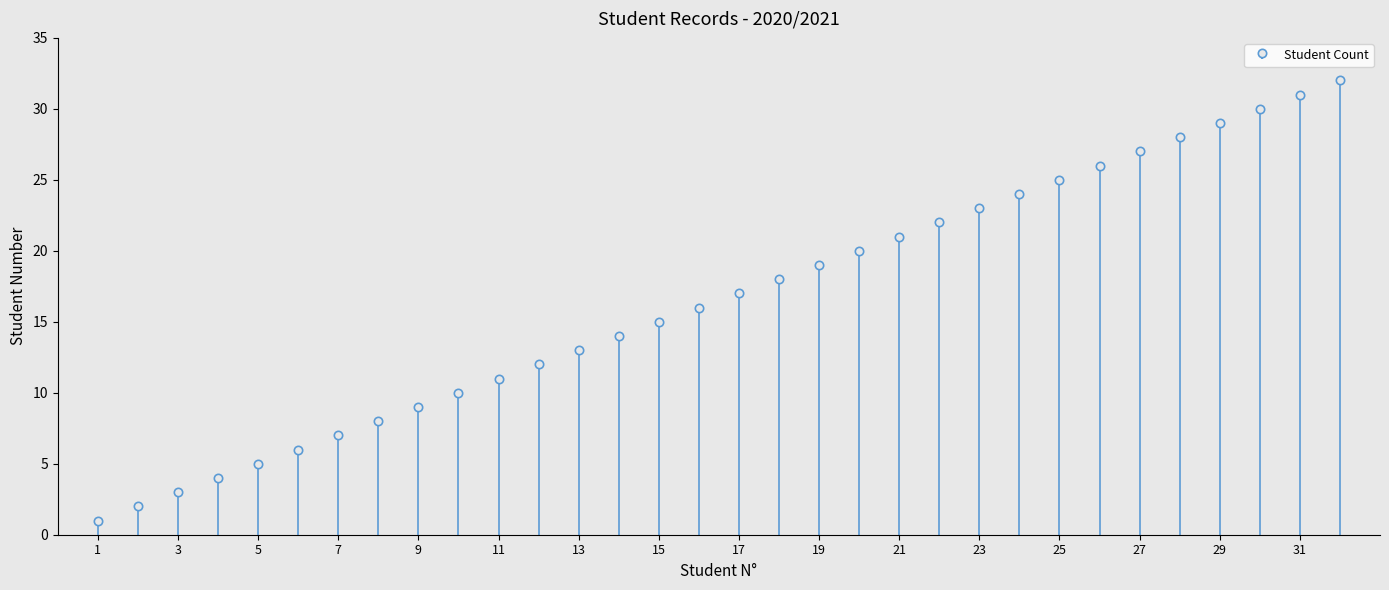

Which label corresponds to the smallest value in the chart?

1